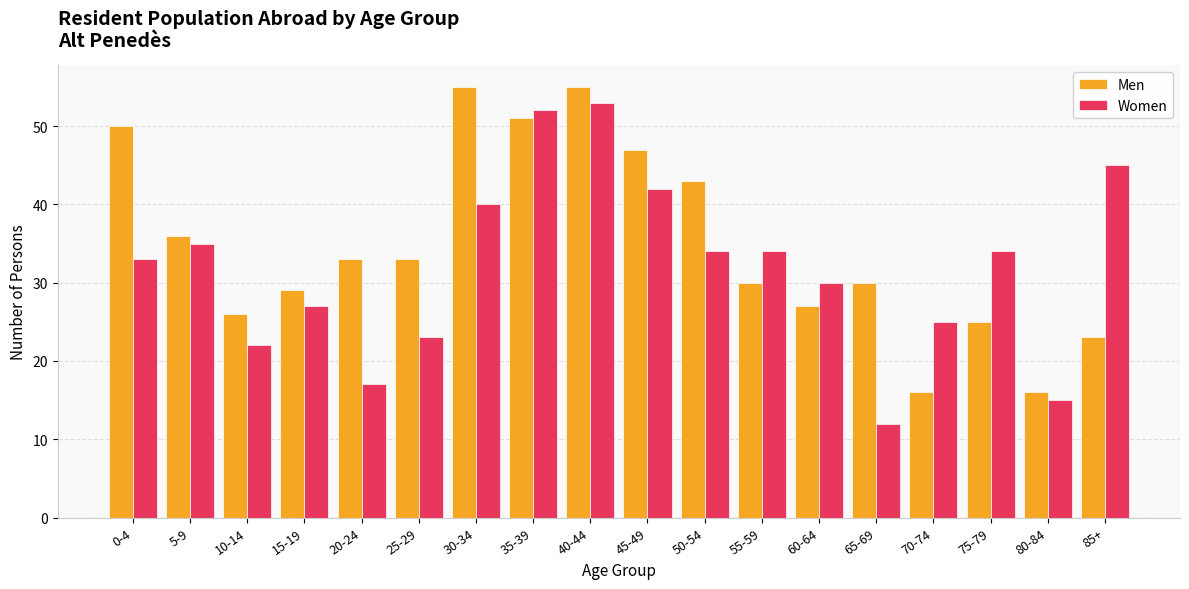

Which series has the largest total across all categories?

Men